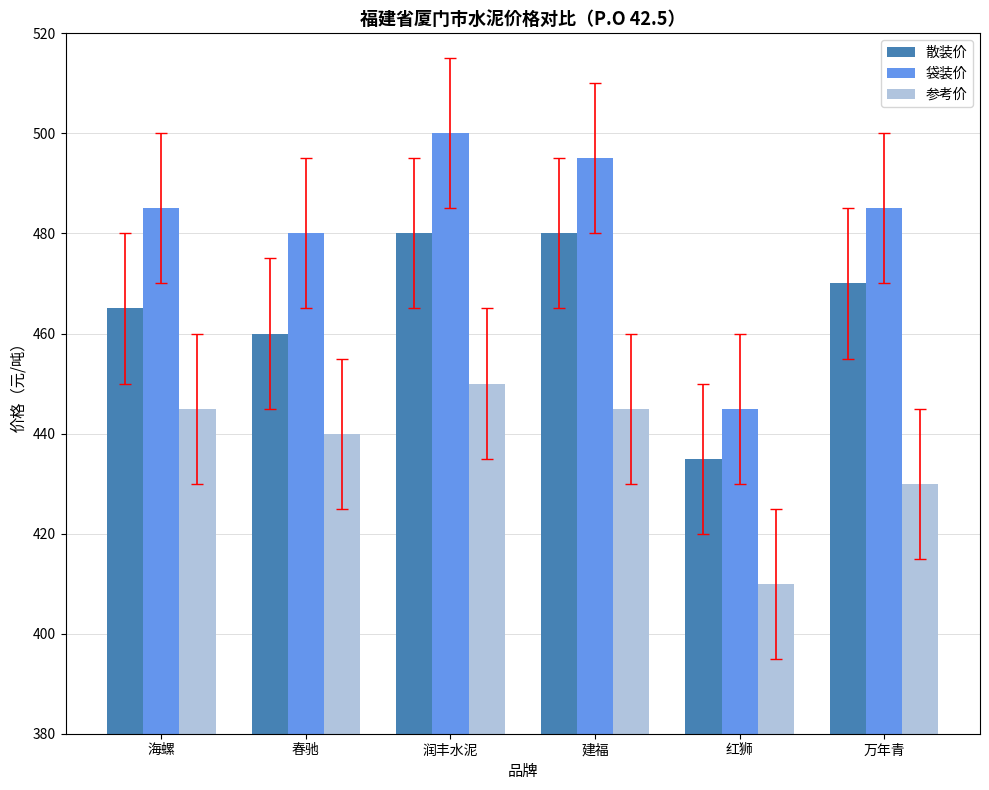

Rank the series at 海螺 from highest to lowest value.

袋装价, 散装价, 参考价